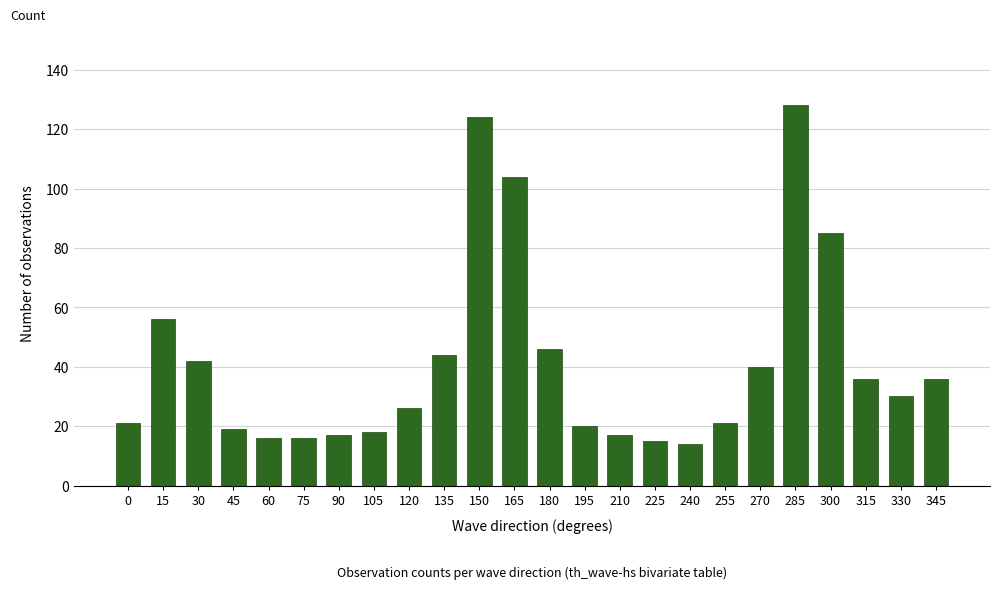

Count the number of data series in this chart.

1